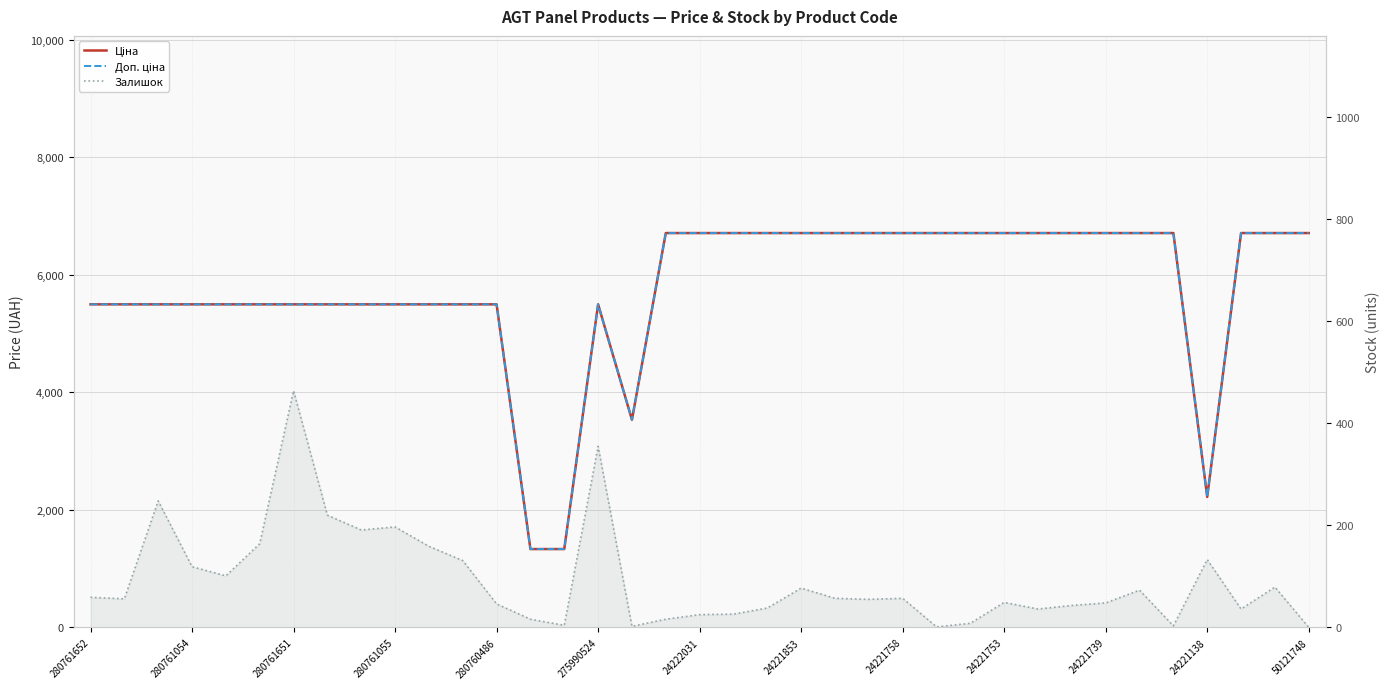

Count the number of data series in this chart.

3